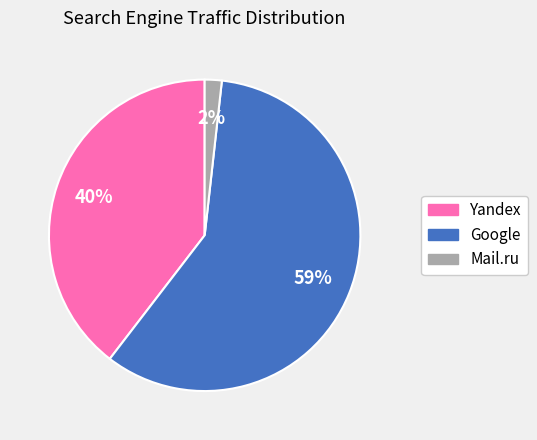

Is the sum of Mail.ru and Google greater than half?

Yes